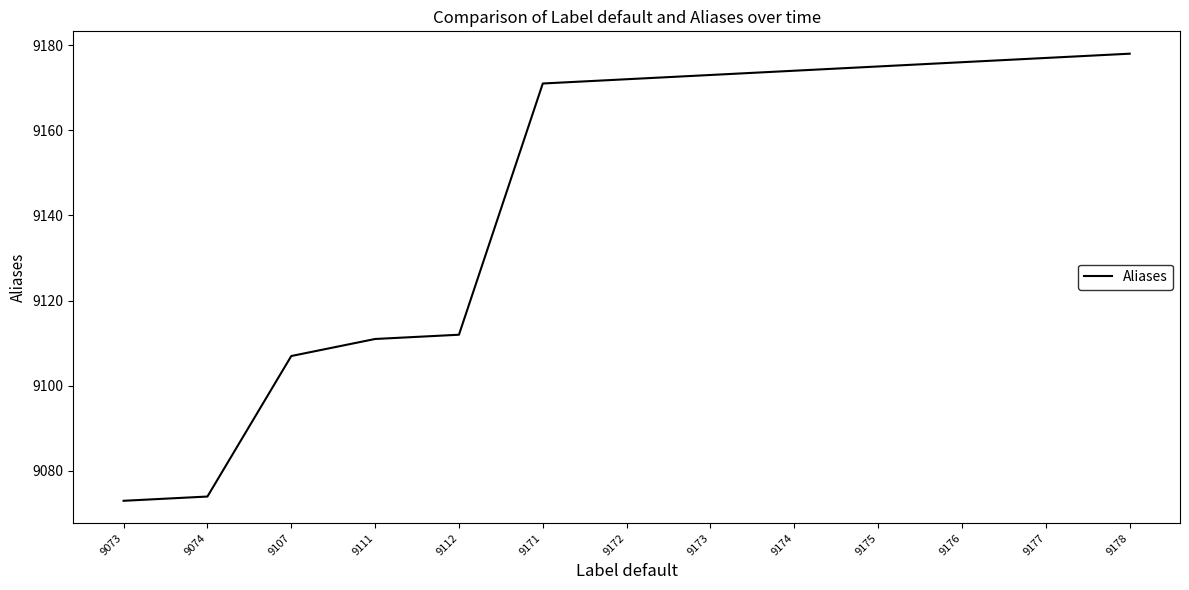

What is the difference between the second highest and second lowest values?

103